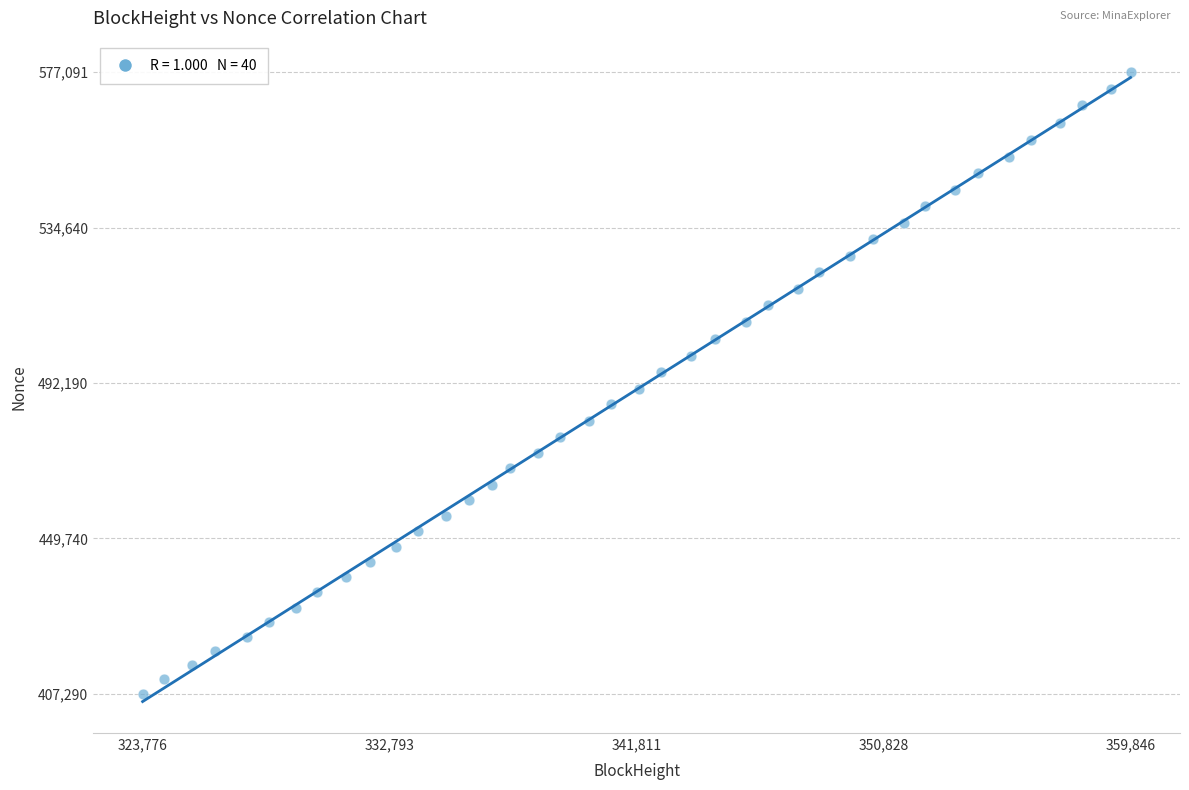

Count the number of points in this scatter plot.

40